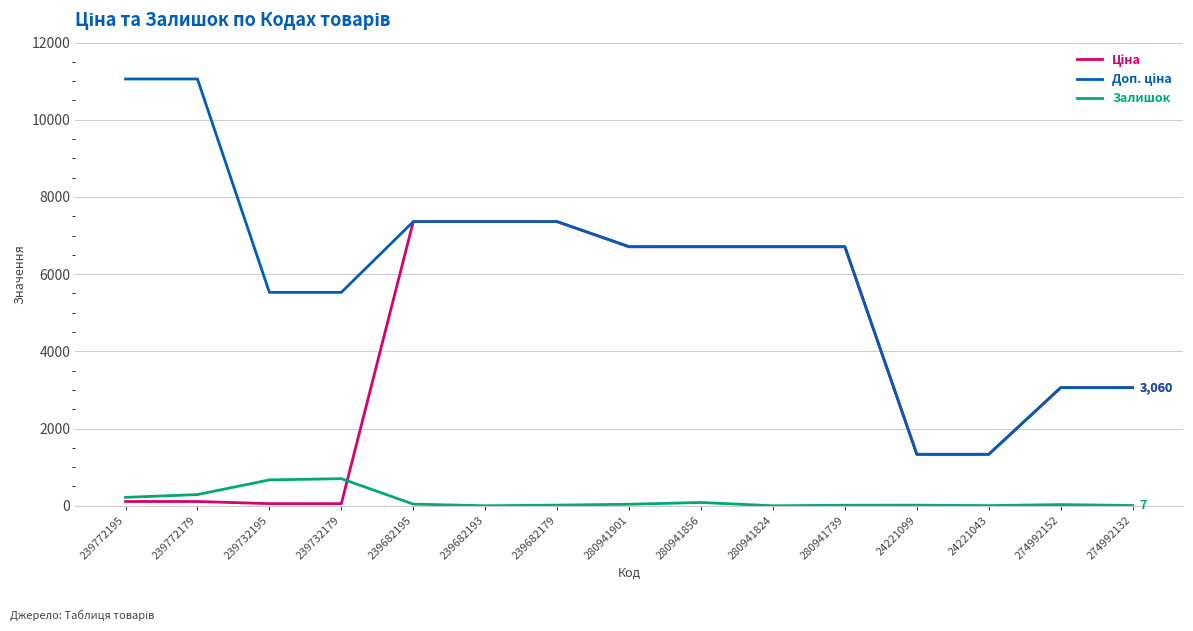

What is the maximum value shown in the chart?

11055.0